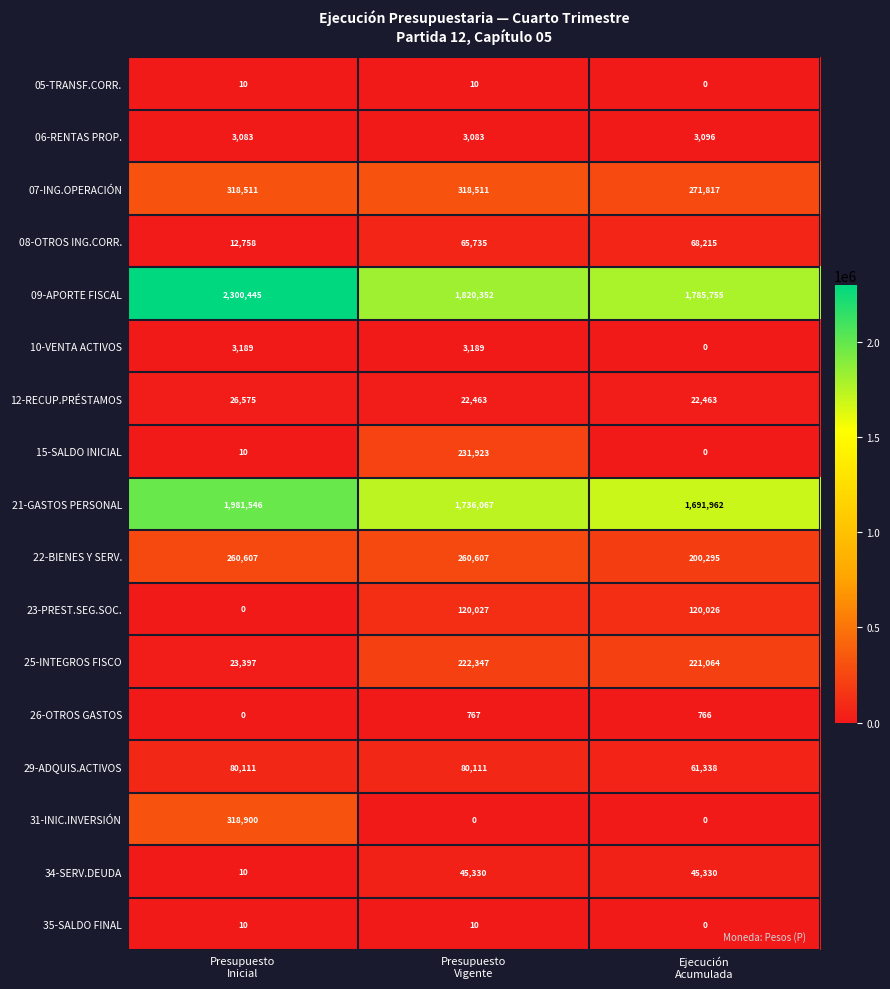

Between Presupuesto
Inicial and Ejecución
Acumulada, which series saw the biggest shift?

09-APORTE FISCAL